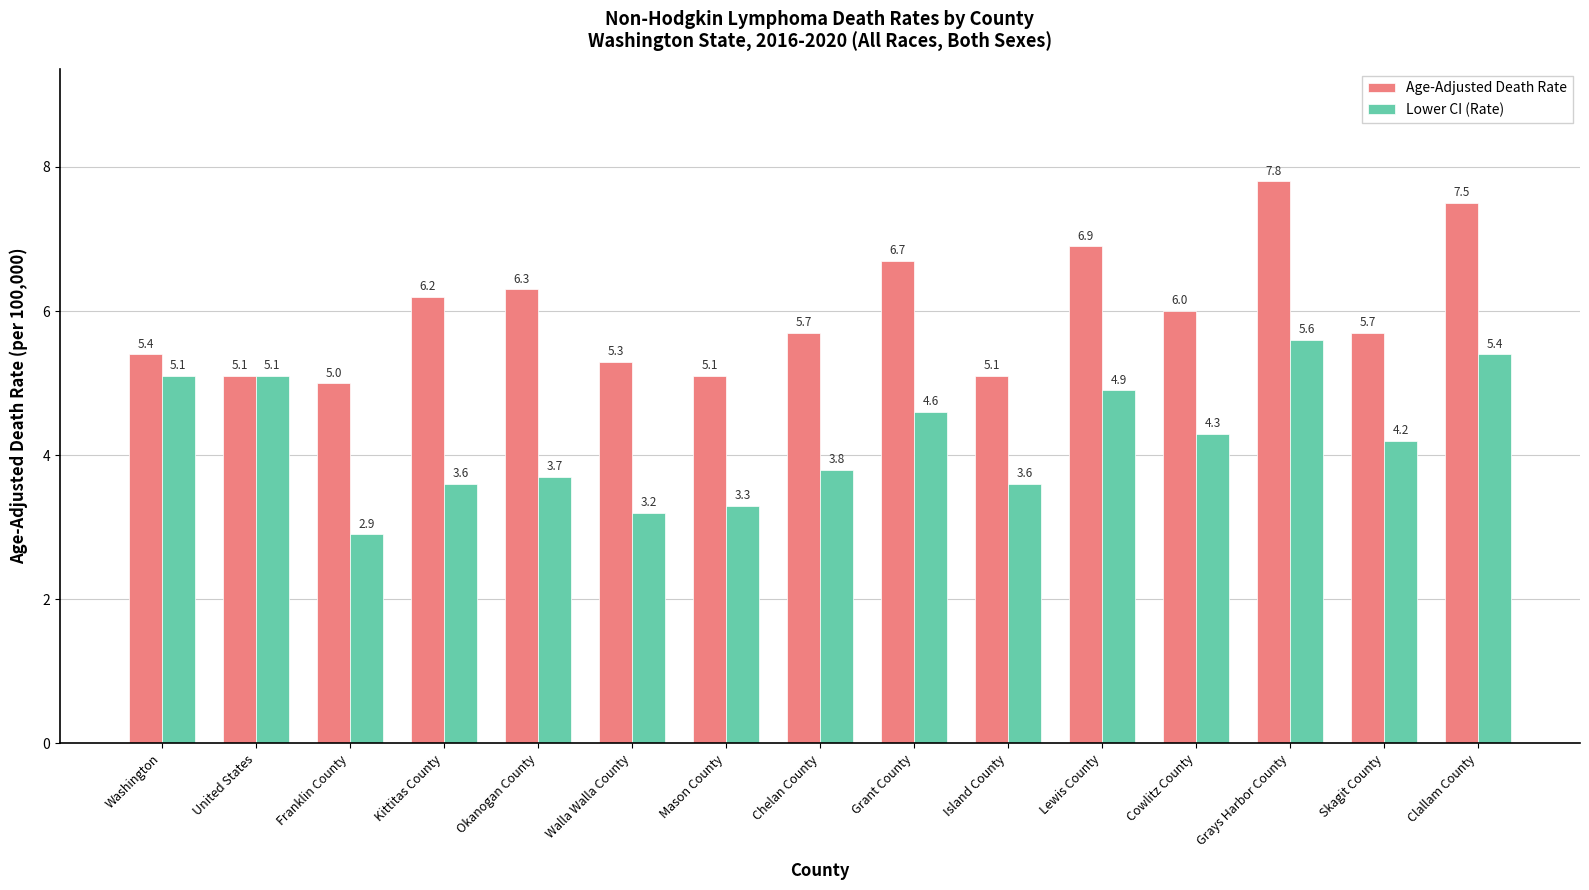

What is the smallest value displayed?

2.9